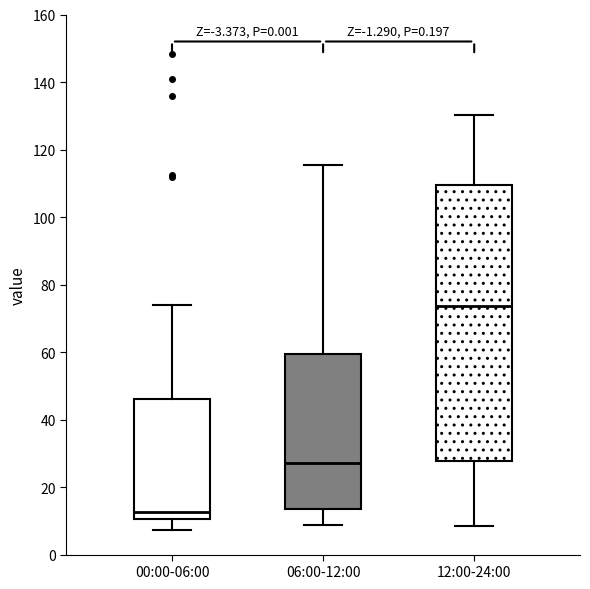

Which box has the lowest median line?

00:00-06:00